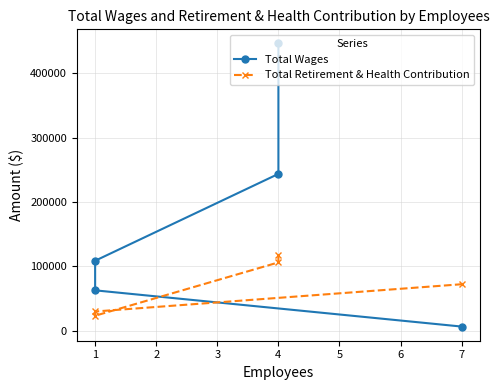

Between which two adjacent categories do Total Retirement & Health Contribution and Total Wages first intersect?

1 and 7